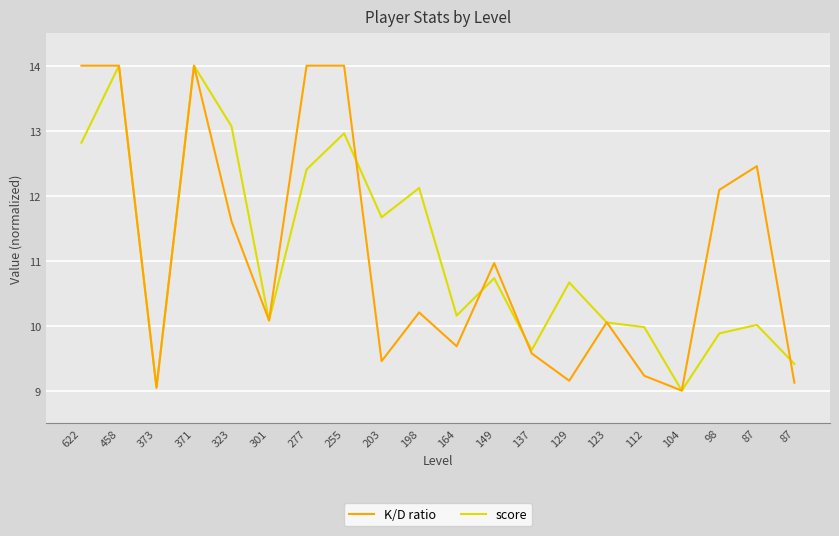

What is the value of the score point at the 9th from the left?

11.7